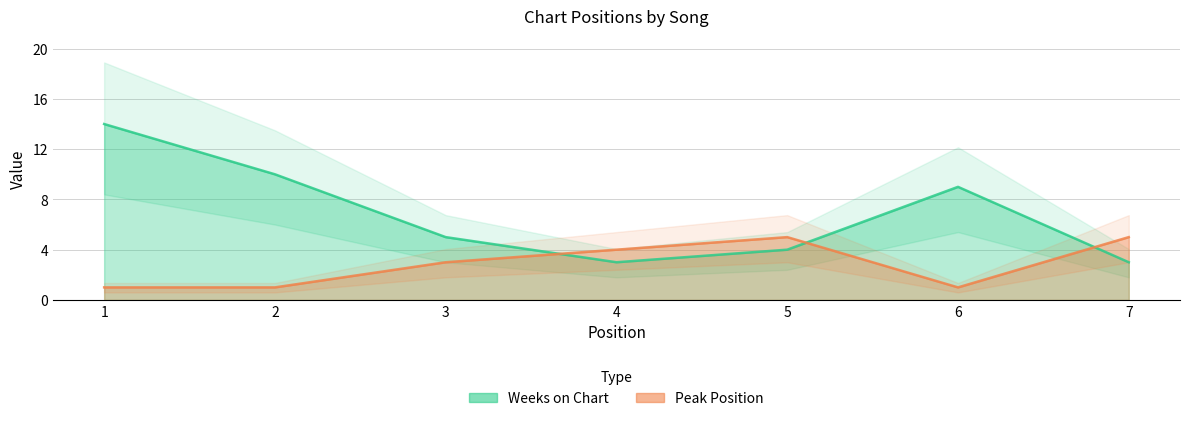

What is the sum of the Weeks on Chart values at 5 and 1?

18